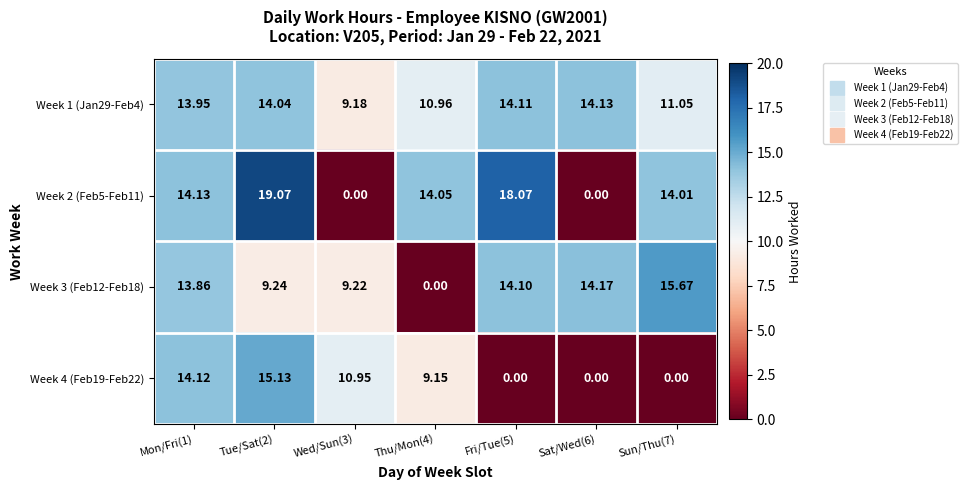

At how many categories does at least one series exceed 7?

7